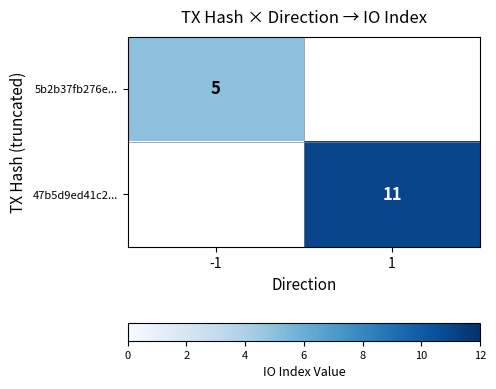

The 47b5d9ed41c2... series shows 11 at 1. True or false?

True